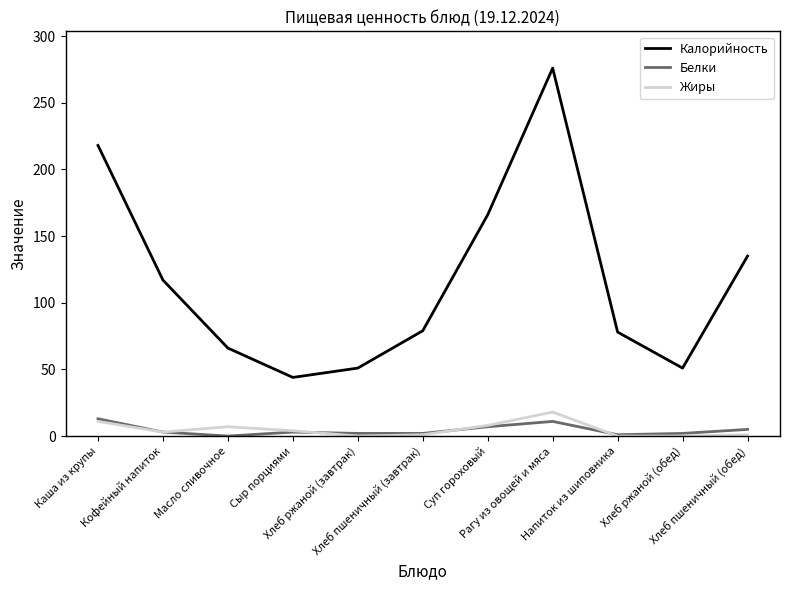

Which series has the largest total across all categories?

Калорийность